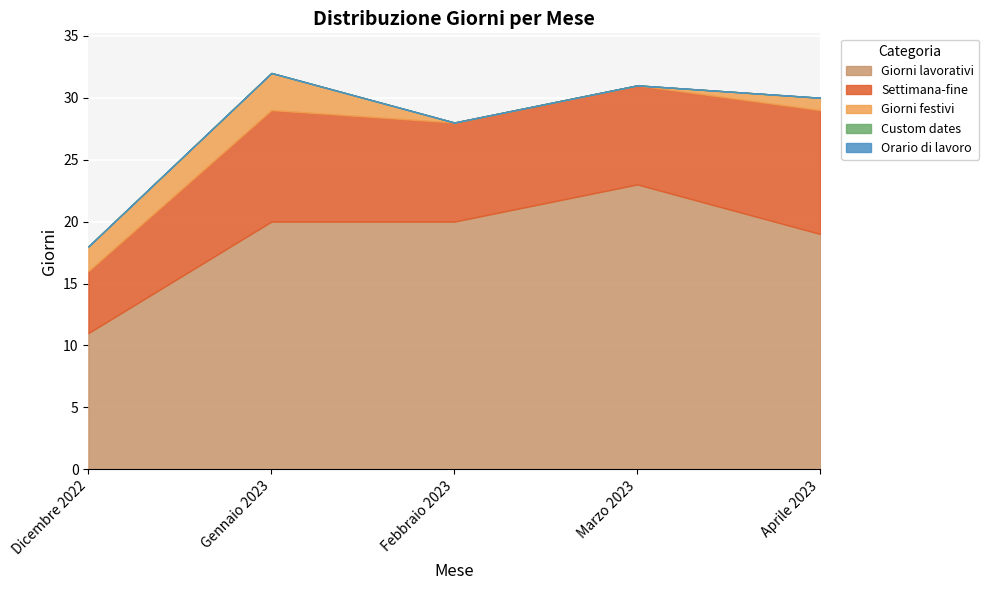

True or false: Orario di lavoro and Giorni festivi cross at least once.

False